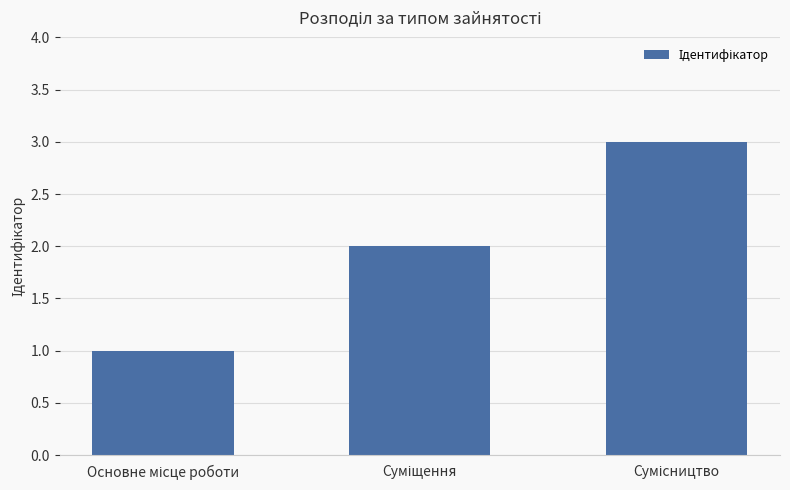

What is the difference between the maximum and minimum values?

2